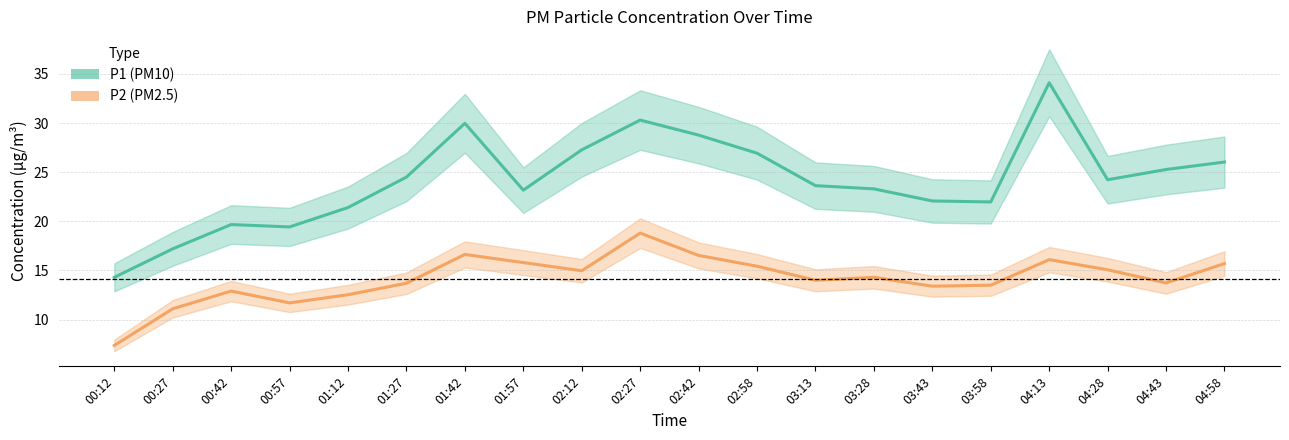

Reading left to right, what are all the values shown in this chart?

P1: 14.3	17.2	19.7	19.4	21.4	24.5	30.0	23.2	27.3	30.3	28.8	26.9	23.6	23.3	22.1	22.0	34.1	24.2	25.3	26.0
P2: 7.4	11.1	12.9	11.7	12.5	13.7	16.6	15.8	15.0	18.8	16.5	15.4	14.0	14.3	13.4	13.5	16.1	15.1	13.7	15.7